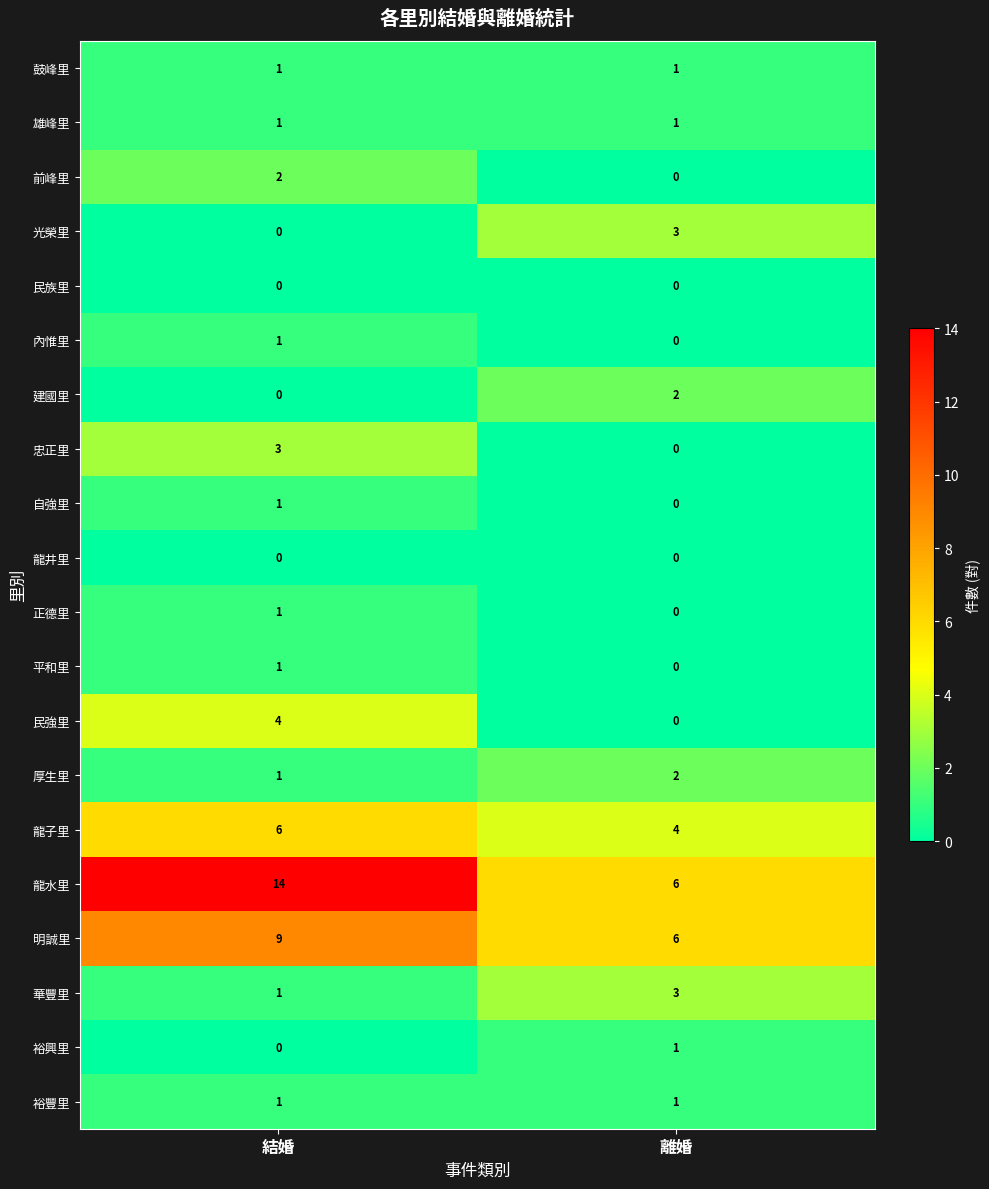

Count the number of categories in the chart.

2